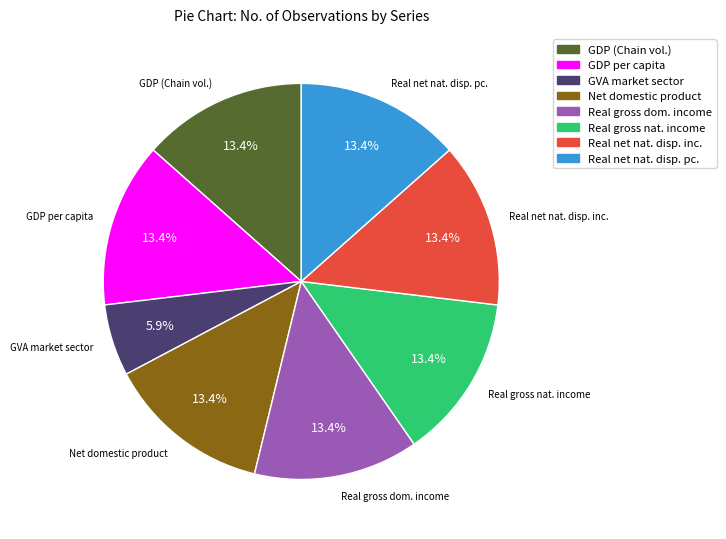

Count the number of slices in the pie.

8